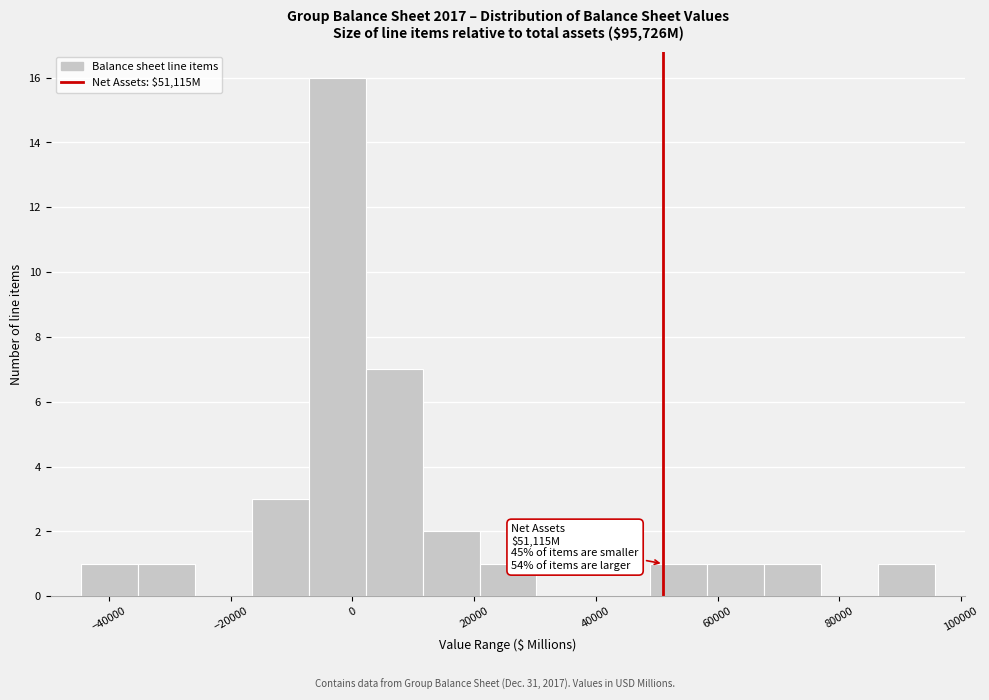

Over which range of the x-axis is the bar tallest?

-8000 to 2000